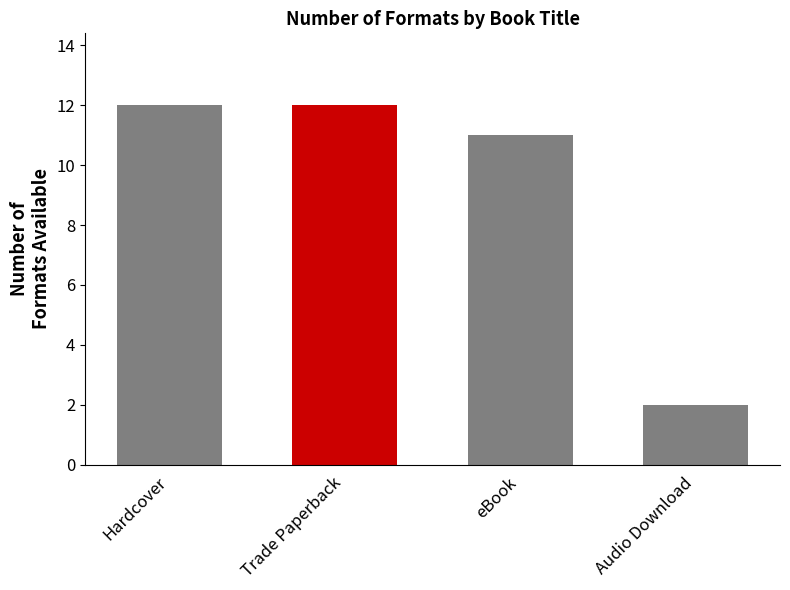

The chart shows a value of 1 at Audio Download. True or false?

False